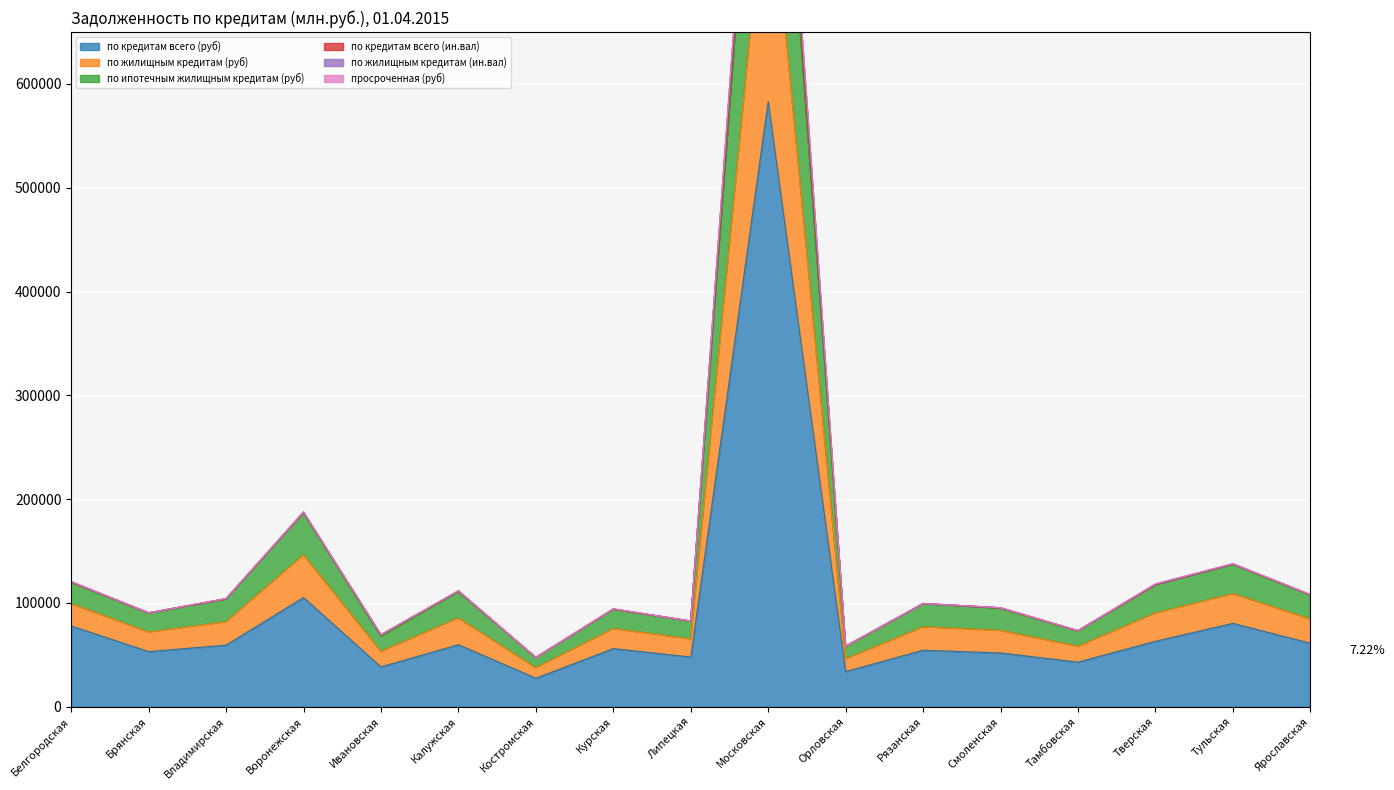

True or false: по кредитам всего (руб) has a value of 33844 at Орловская.

True